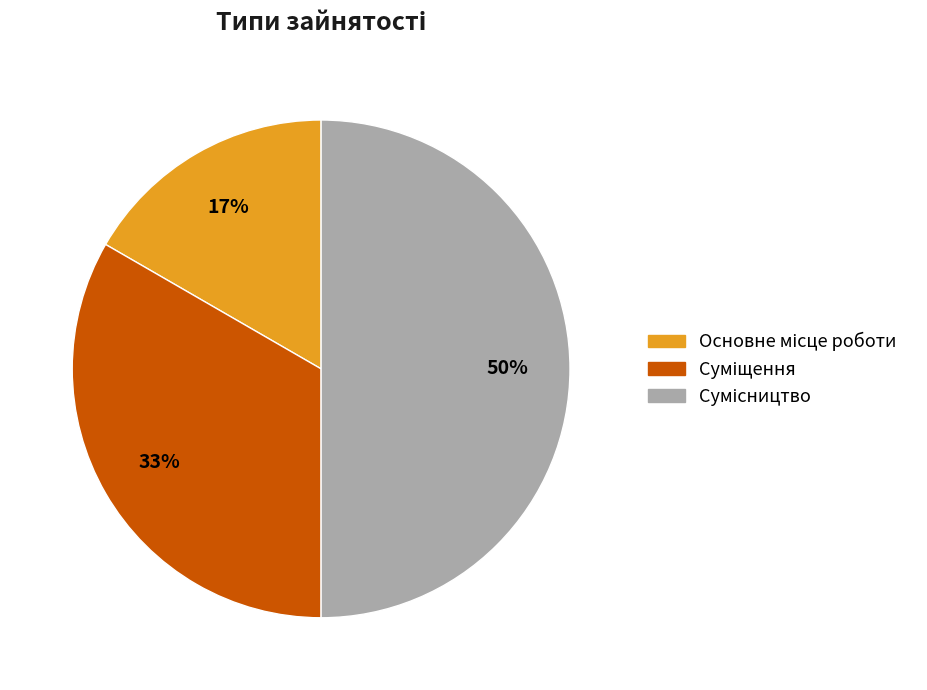

To the nearest percent, what is the average slice percentage?

33%